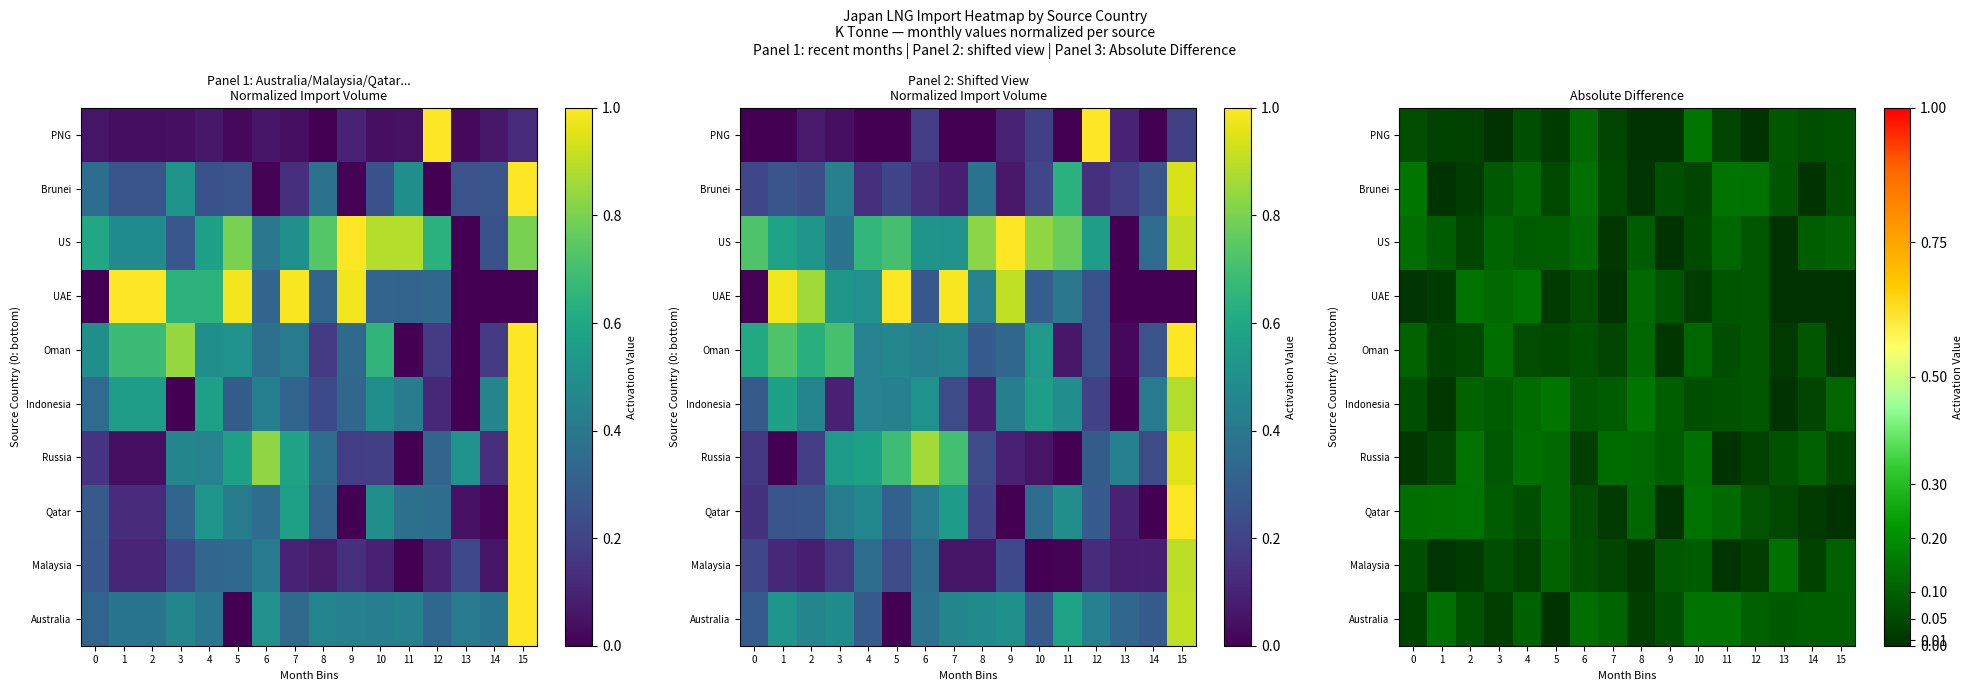

What is the sum of the Qatar values at 5 and 9?

0.1